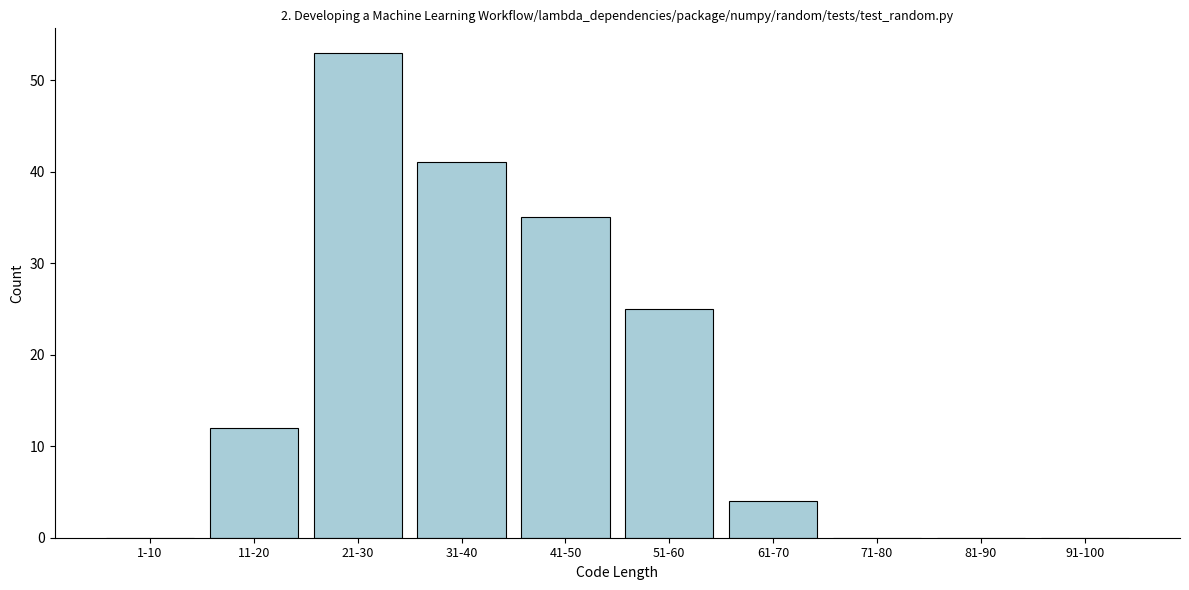

Reading right to left, what are all the values shown in this chart?

91-100=0	81-90=0	71-80=0	61-70=4	51-60=25	41-50=35	31-40=41	21-30=53	11-20=12	1-10=0